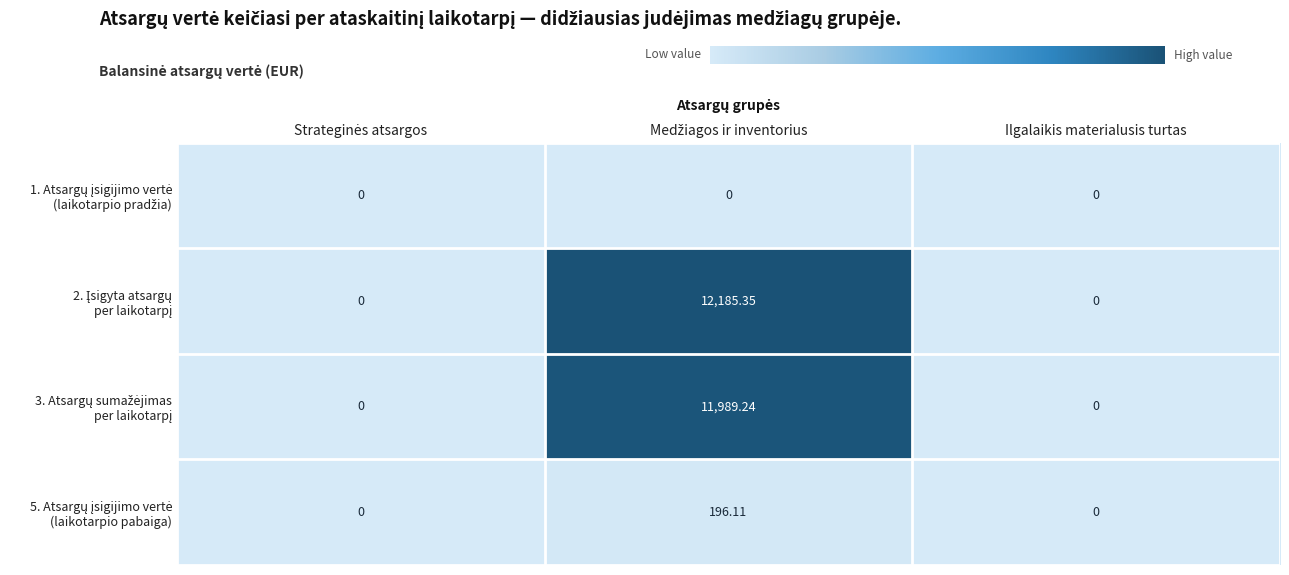

Which category has the lowest value across all series?

Strateginės atsargos